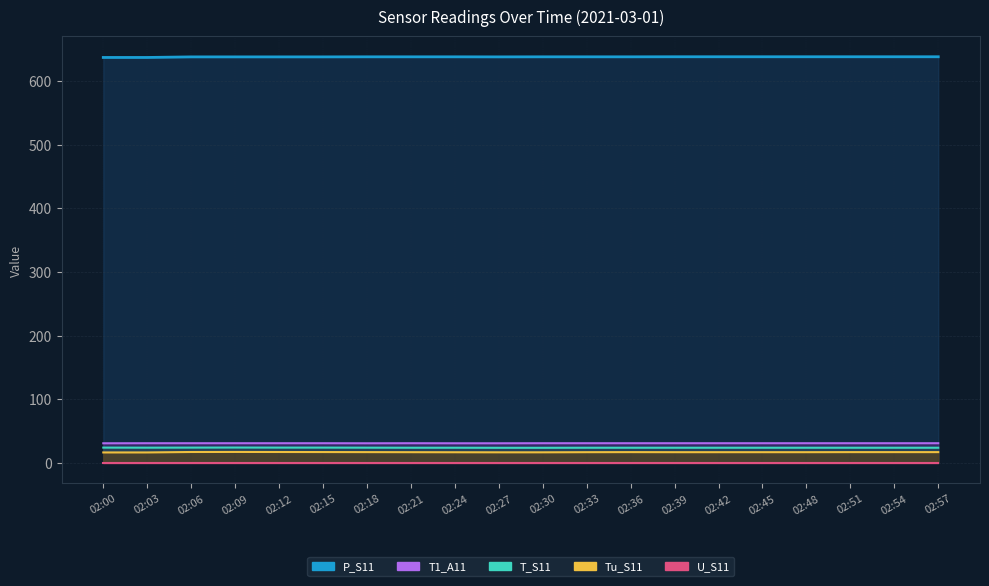

True or false: Tu_S11 has a value of 25.0 at 02:15.

False